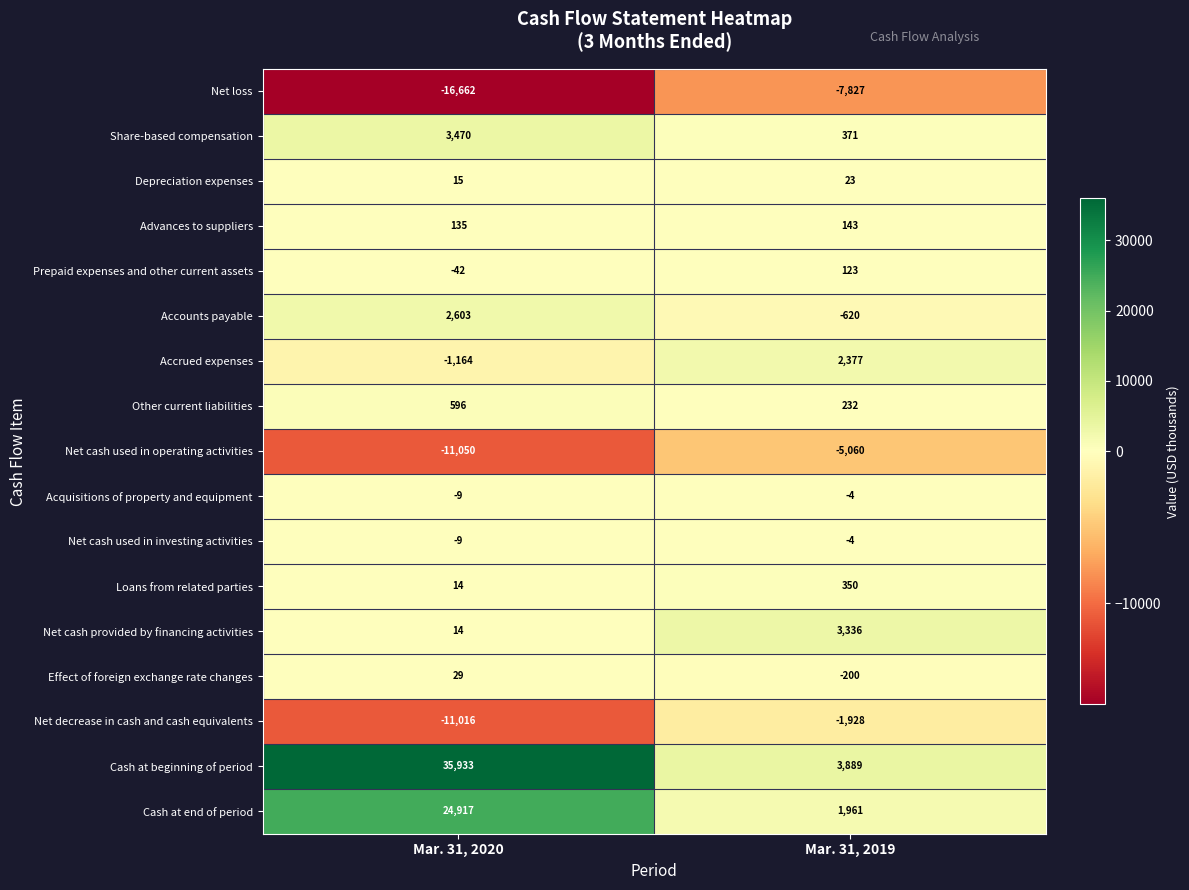

At which label does Accrued expenses reach its peak?

Mar. 31, 2019